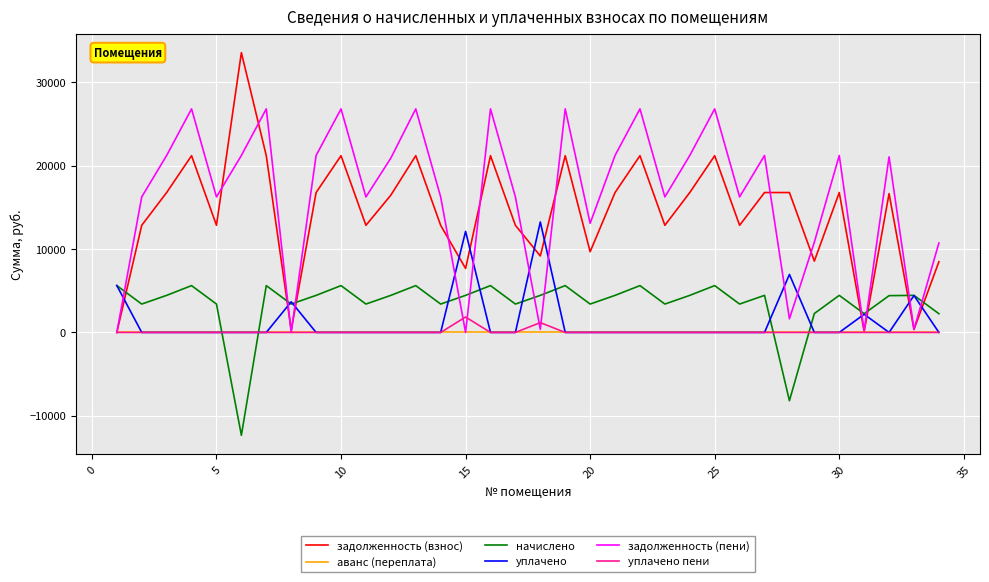

True or false: задолженность (пени) and начислено cross at least once.

True